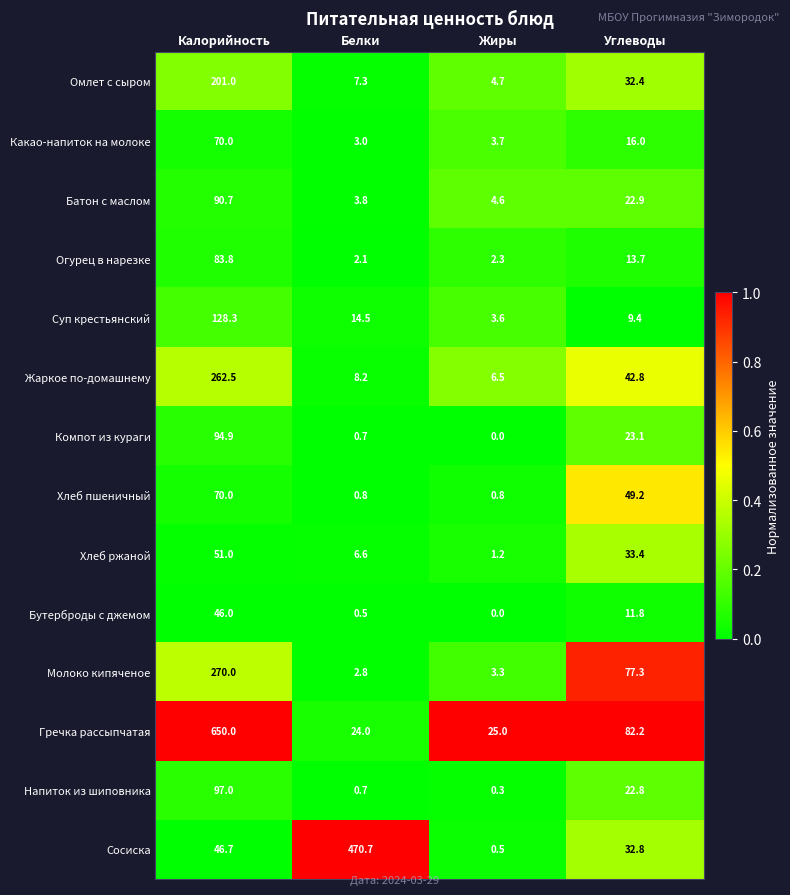

Where is Суп крестьянский nearest to the value 65?

Белки